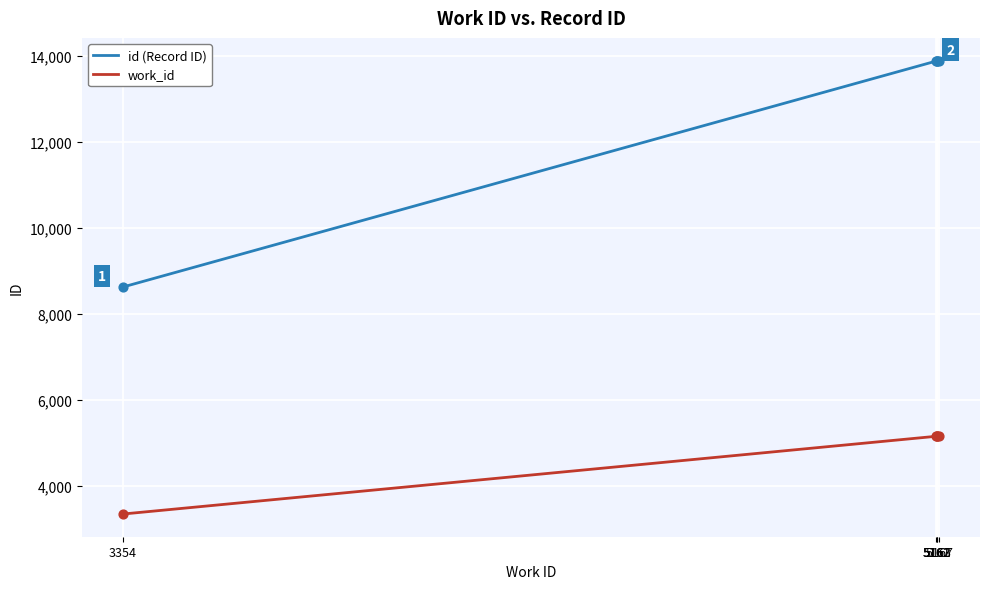

Which series has the largest range (max minus min)?

id (Record ID)